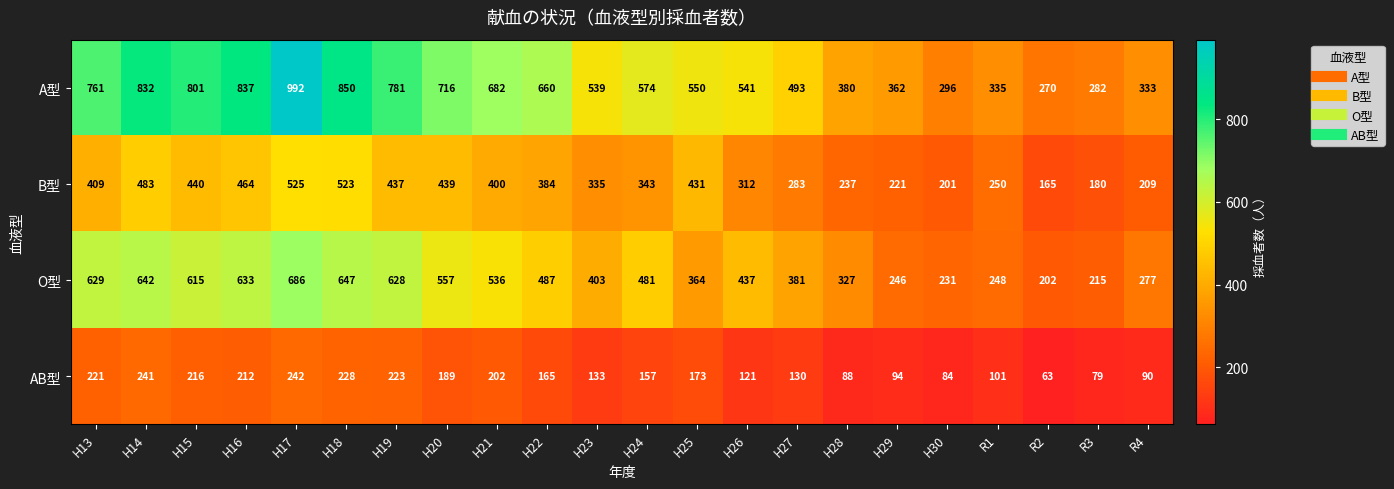

What is the difference between the second highest and second lowest values in the O型 series?

432